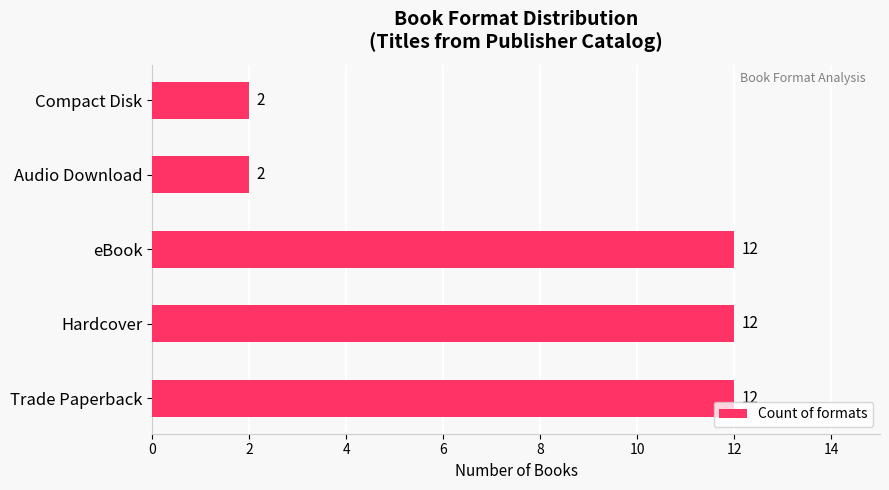

What is the sum of all values?

40